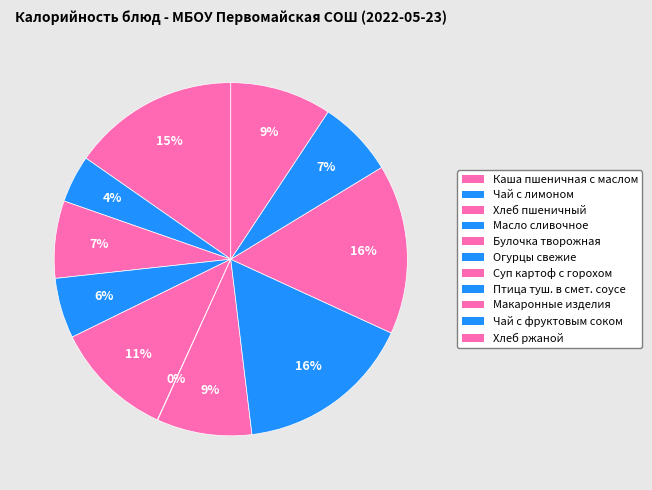

Is Птица туш. в смет. соусе the majority of the pie?

No